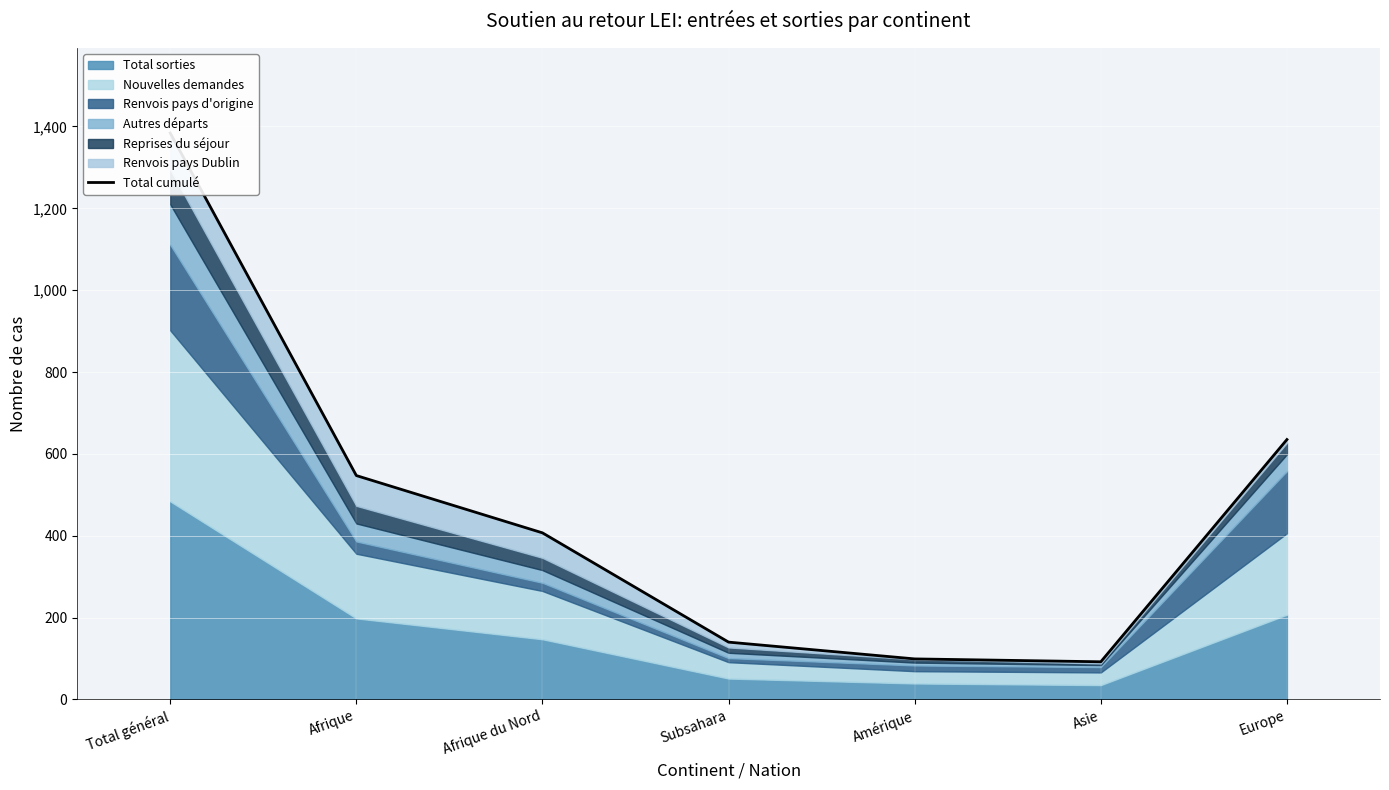

List the labels in order of value, smallest first.

Asie, Amérique, Subsahara, Afrique du Nord, Afrique, Europe, Total général